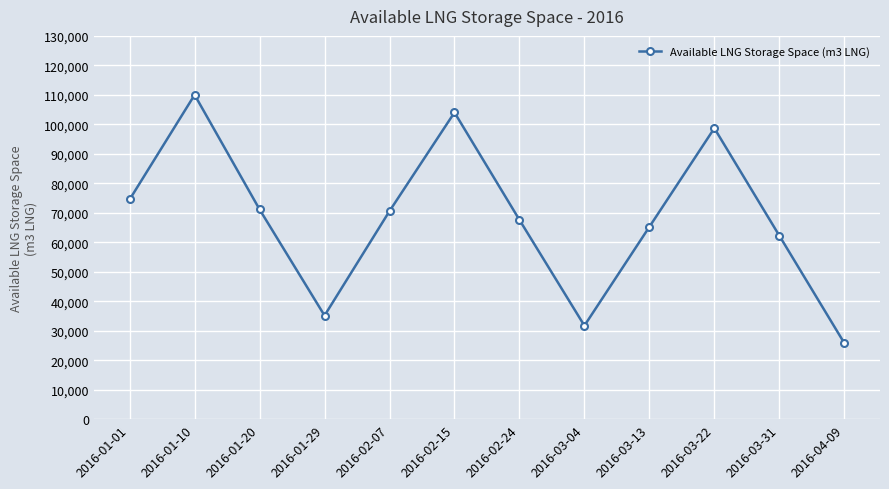

Read the value at 2016-01-29, to the nearest 50.

35150